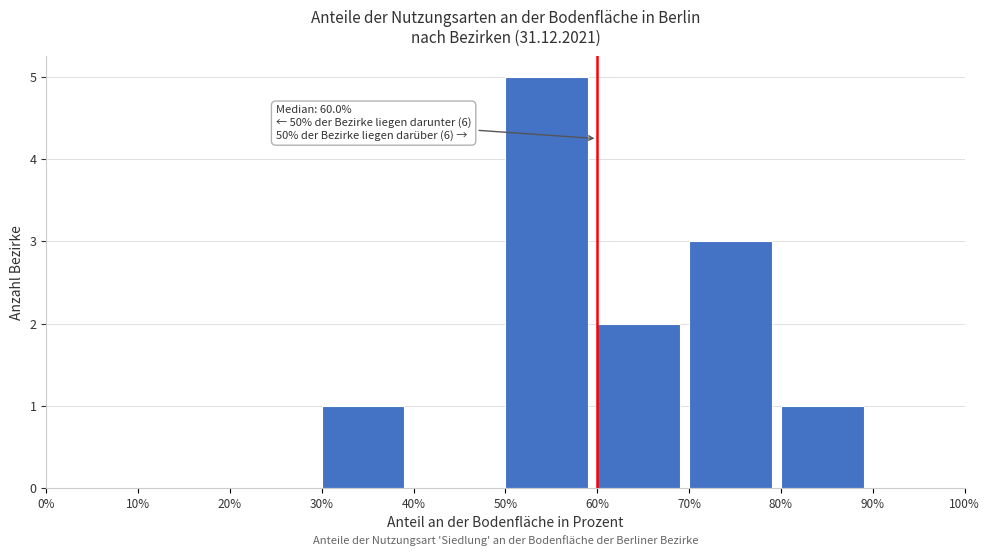

Over which range of the x-axis is the bar tallest?

50% to 60%